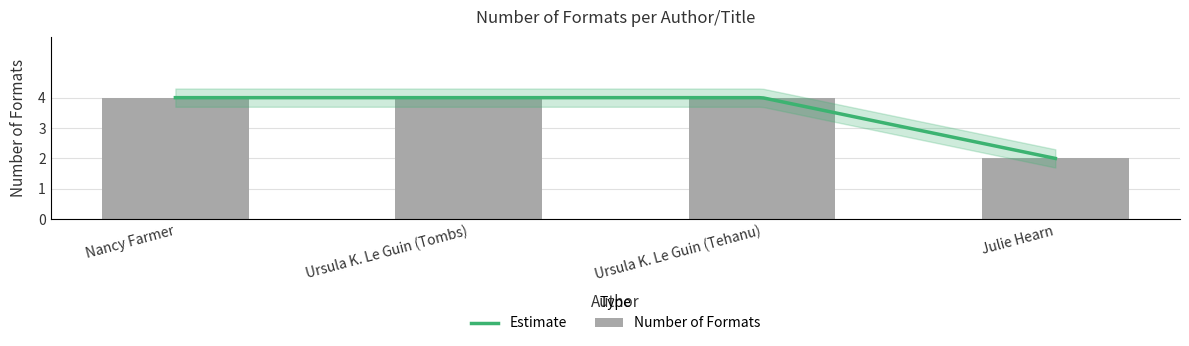

Approximately how many times larger is the value at Julie Hearn compared to Nancy Farmer?

0.5